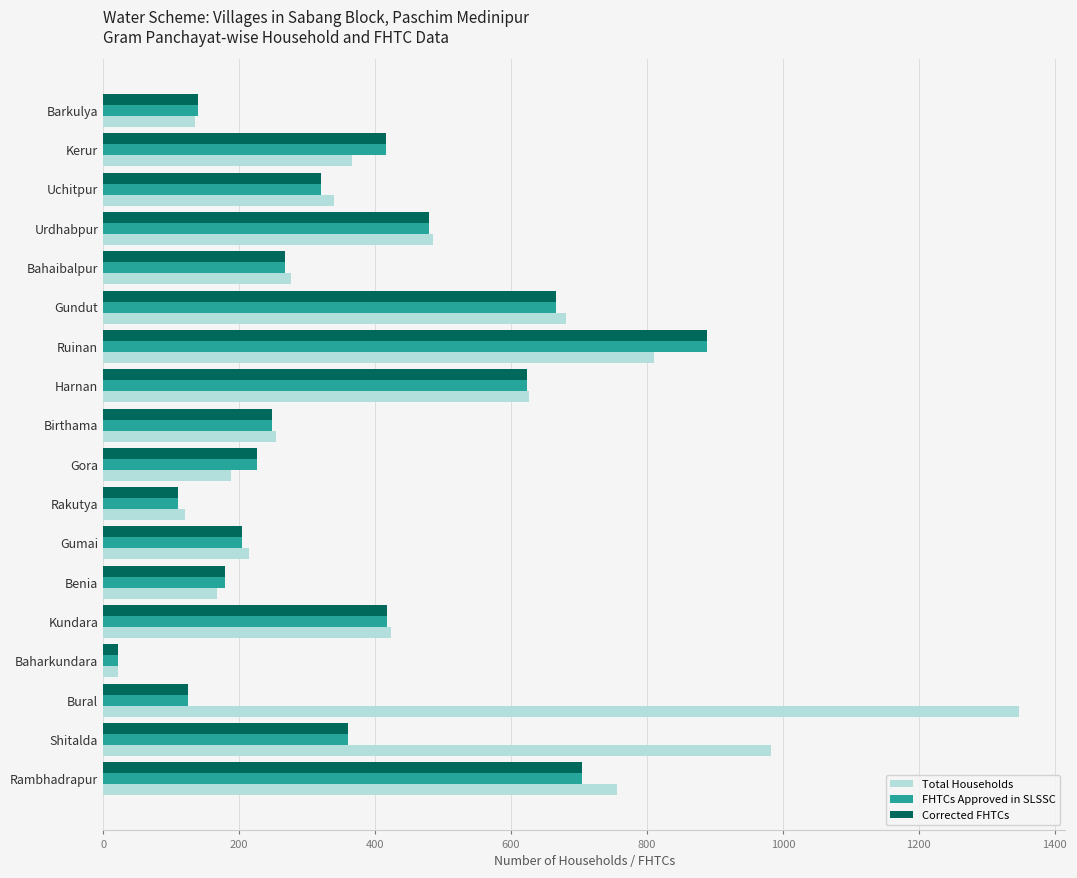

At which category is the sum across all series the highest?

Ruinan